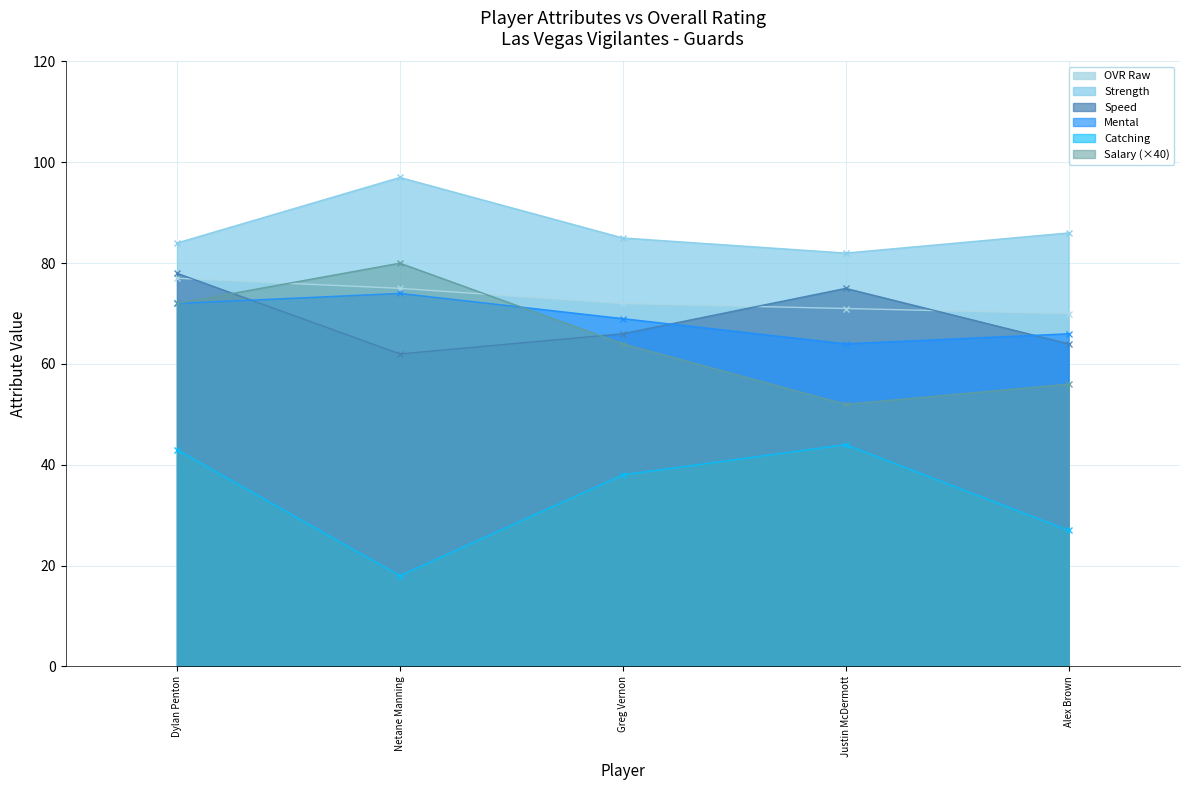

What is the difference between the speed values at Netane Manning and Dylan Penton?

16